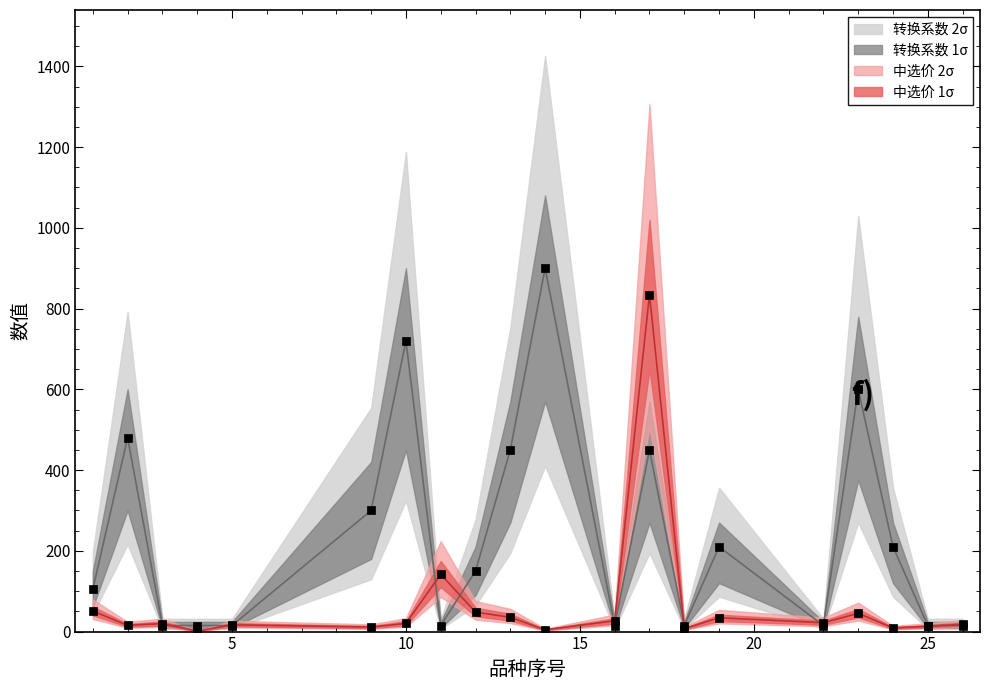

Is the value of 中选价 at 25 greater than the value of 转换系数_lo at 24?

No